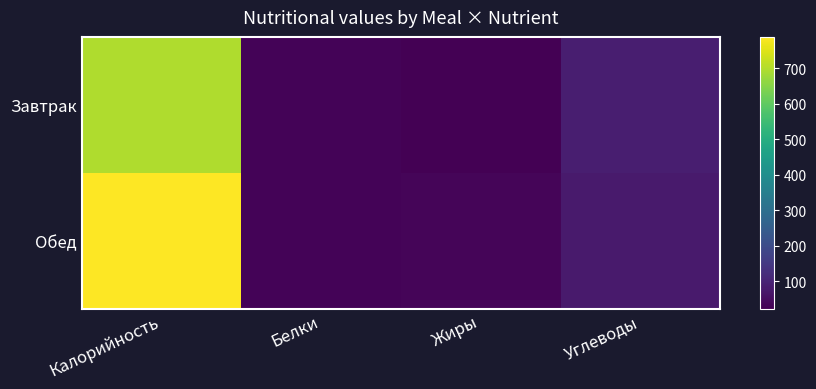

Between Белки and Углеводы, which series saw the biggest shift?

Завтрак